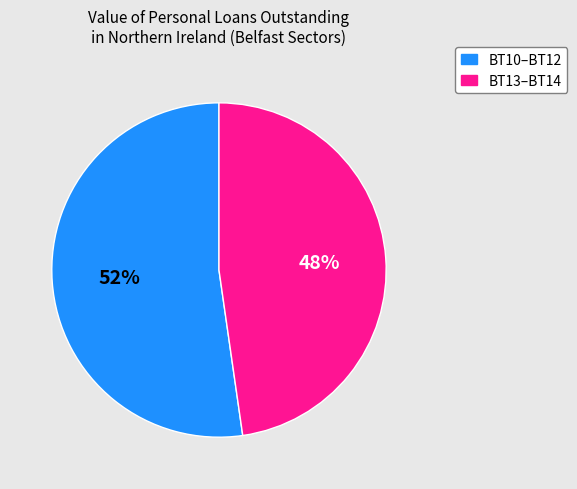

To the nearest percent, what percentage of the pie is BT10–BT12?

52%